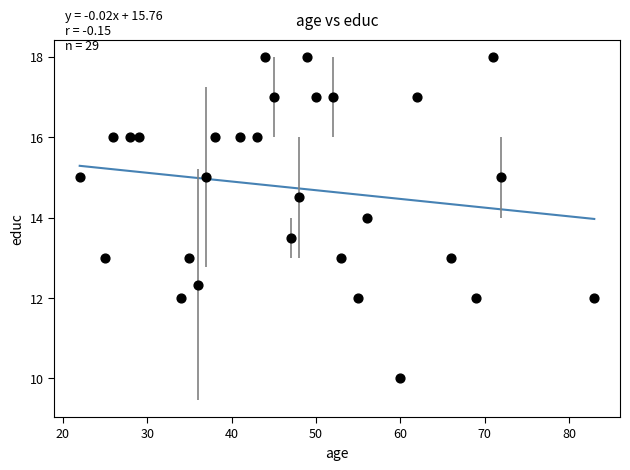

What is the range of X values (max minus min)?

61.0